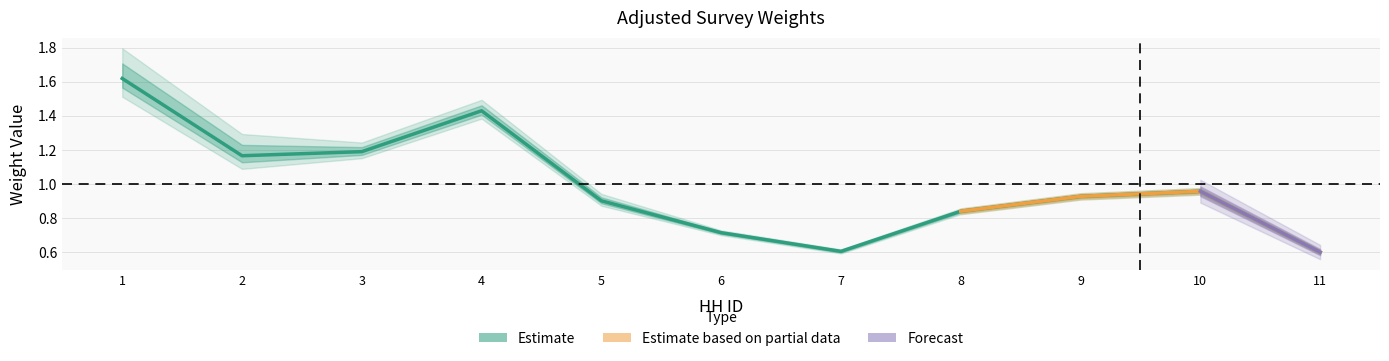

Read the وزن معاينة جودة مياه الاسرة value at 11.

0.6